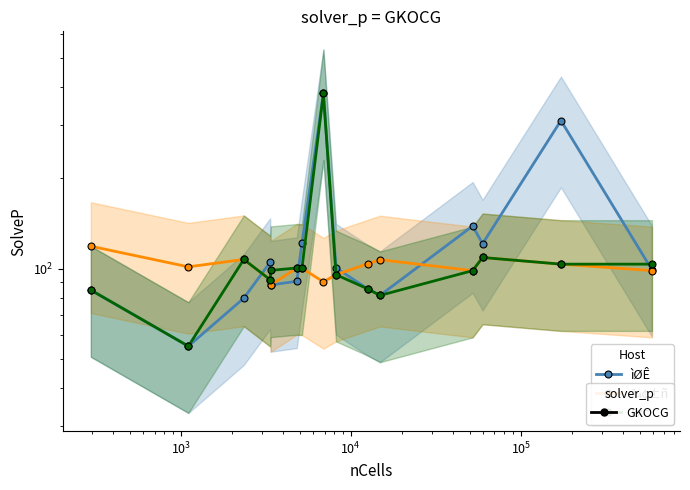

How many data points does each series have?

15